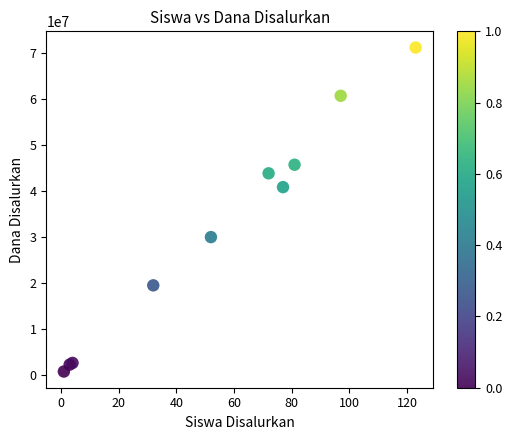

What Y value in the scatter plot is closest to 36000000?

40875000